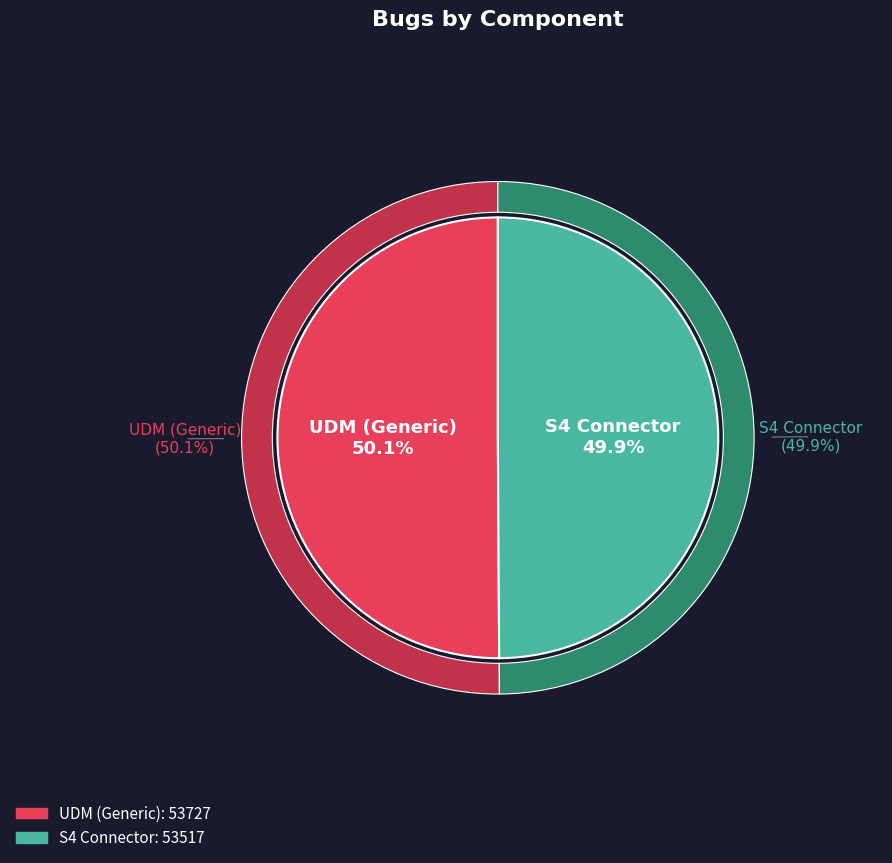

What is the change in value from UDM (Generic) to S4 Connector?

-210